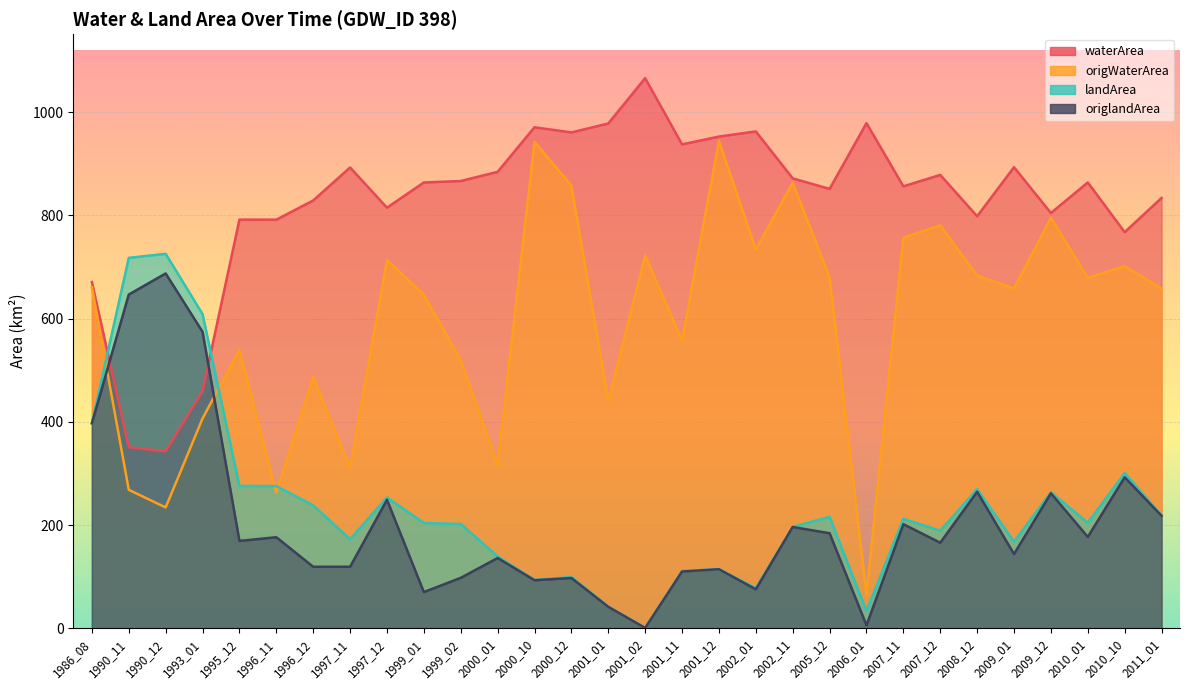

List the labels in order of landArea value, smallest first.

2001_02, 2006_01, 2001_01, 2002_01, 2000_10, 2000_12, 2001_11, 2001_12, 2000_01, 2009_01, 1997_11, 2007_12, 2002_11, 1999_02, 1999_01, 2010_01, 2007_11, 2005_12, 2011_01, 1996_12, 1997_12, 2009_12, 2008_12, 1996_11, 1995_12, 2010_10, 1986_08, 1993_01, 1990_11, 1990_12